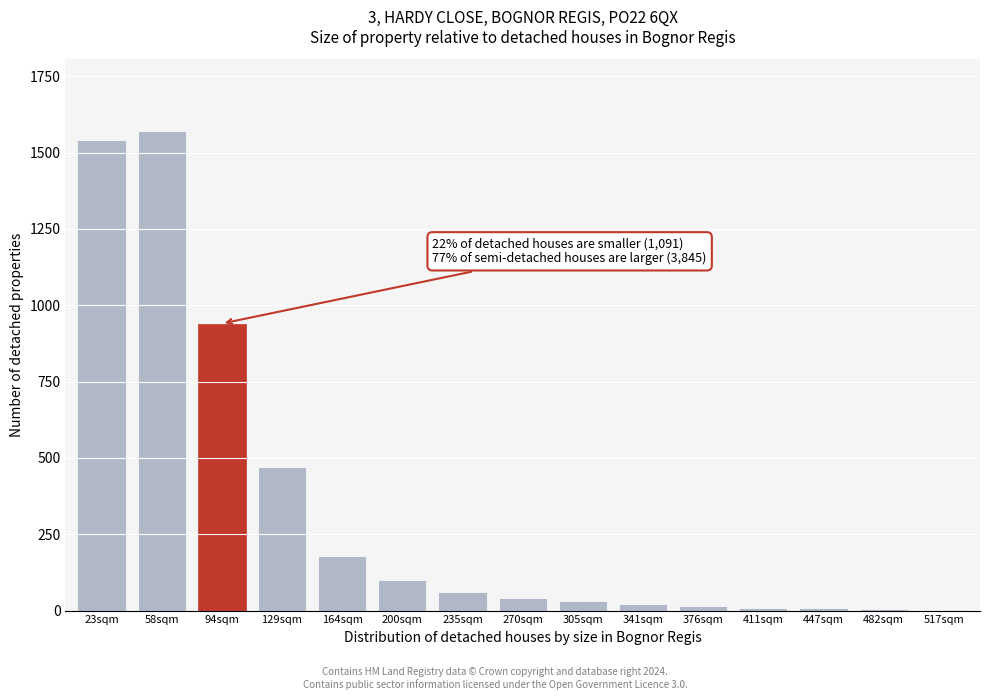

What is the maximum value shown in the chart?

1570